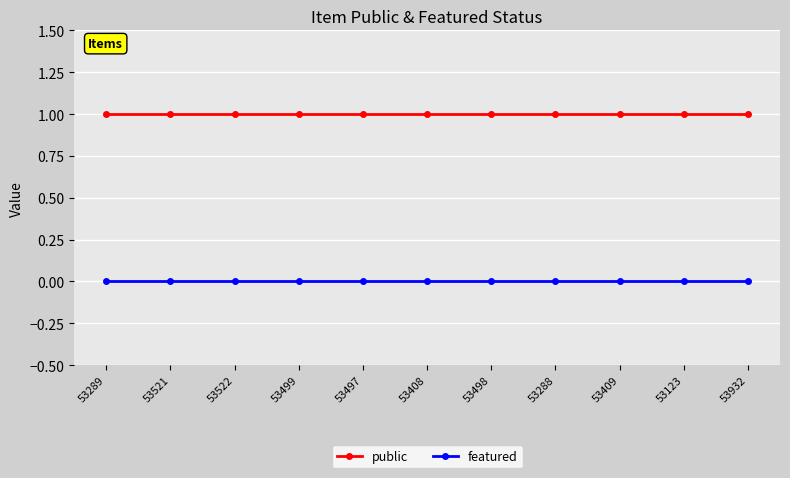

What is the sum of the public values at 53932 and 53123?

2